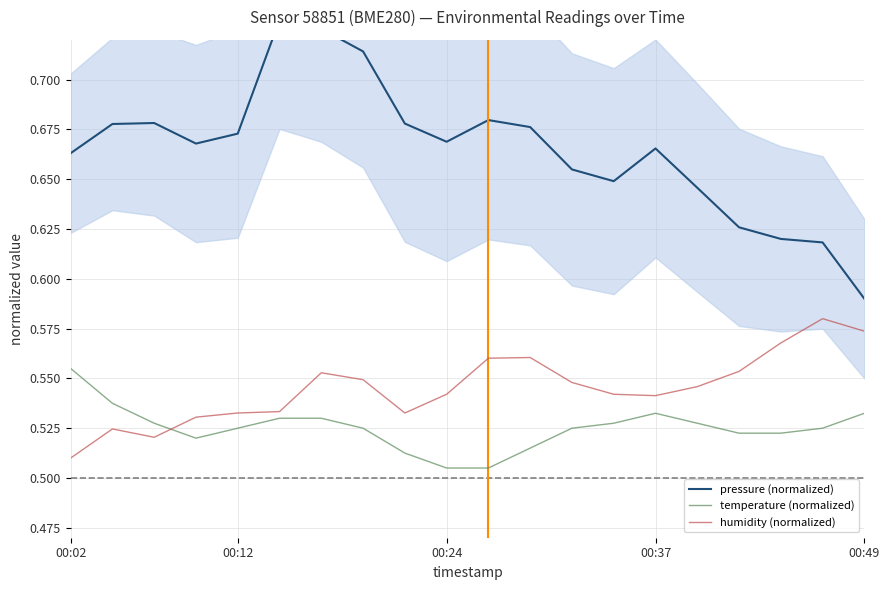

What is the sum of all temperature (normalized) values?

10.5